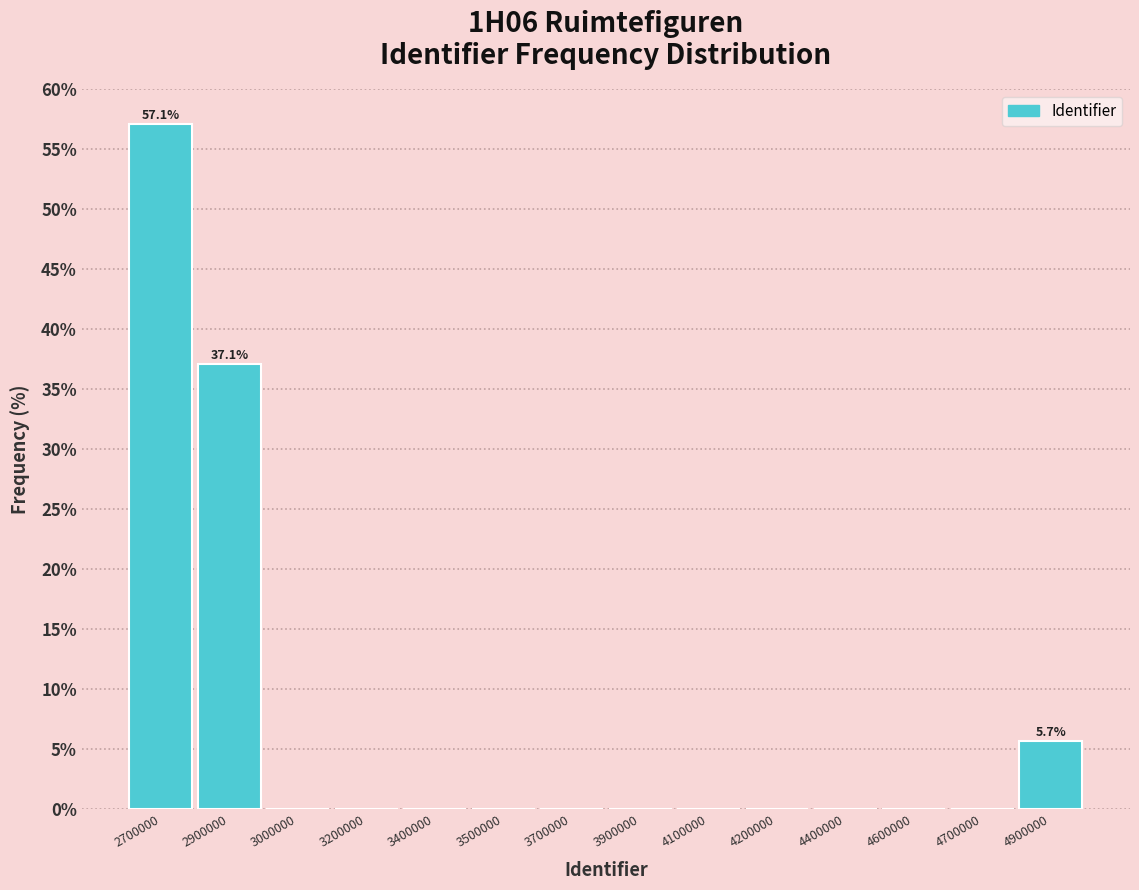

Reading left to right, extract all data points from this chart.

2700000=57.1	2900000=37.1	3000000=0.0	3200000=0.0	3400000=0.0	3500000=0.0	3700000=0.0	3900000=0.0	4100000=0.0	4200000=0.0	4400000=0.0	4600000=0.0	4700000=0.0	4900000=5.7